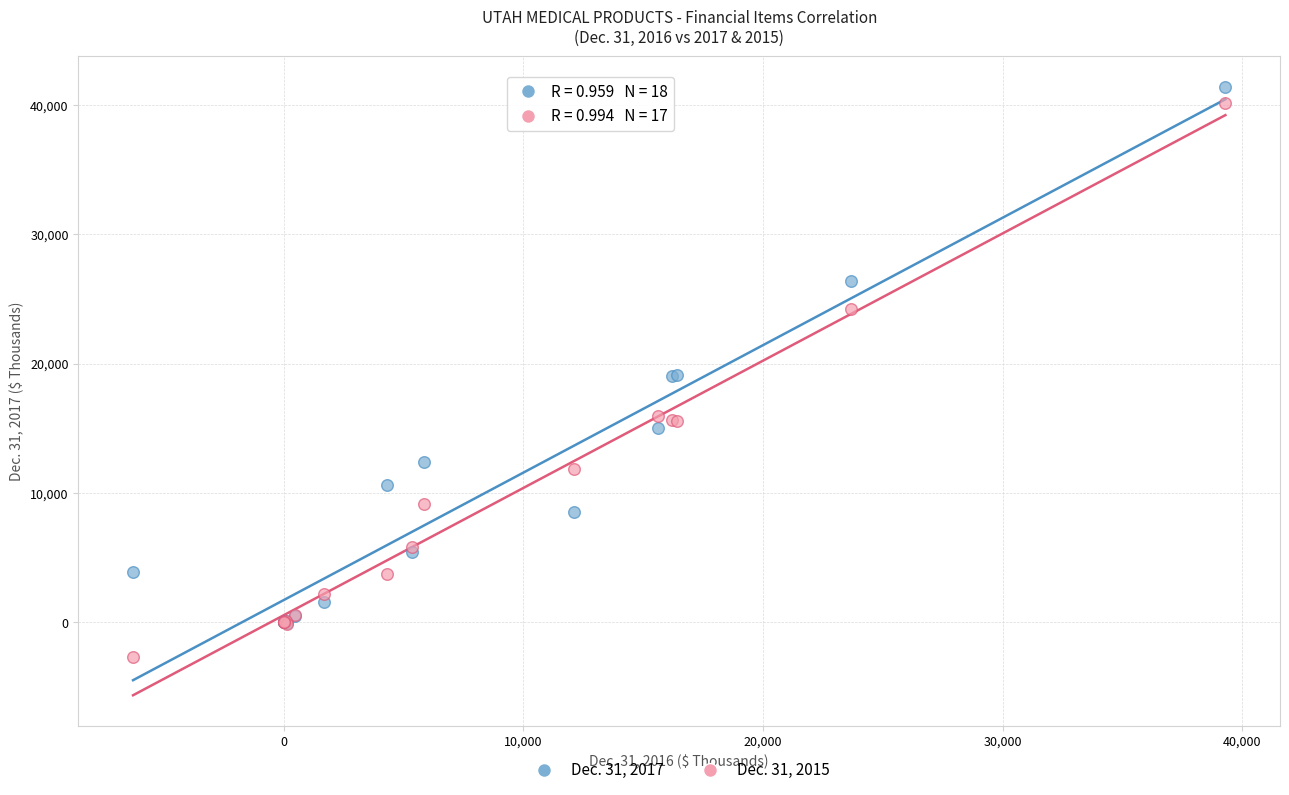

What are all the series names shown in the legend?

Dec. 31, 2017, Dec. 31, 2015